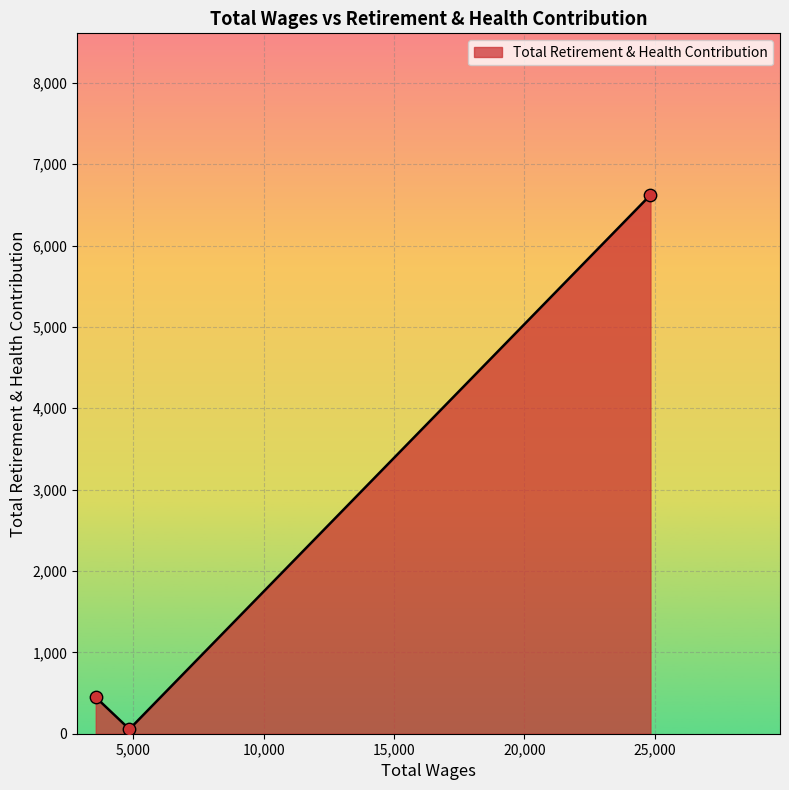

What is the maximum value shown in the chart?

6622